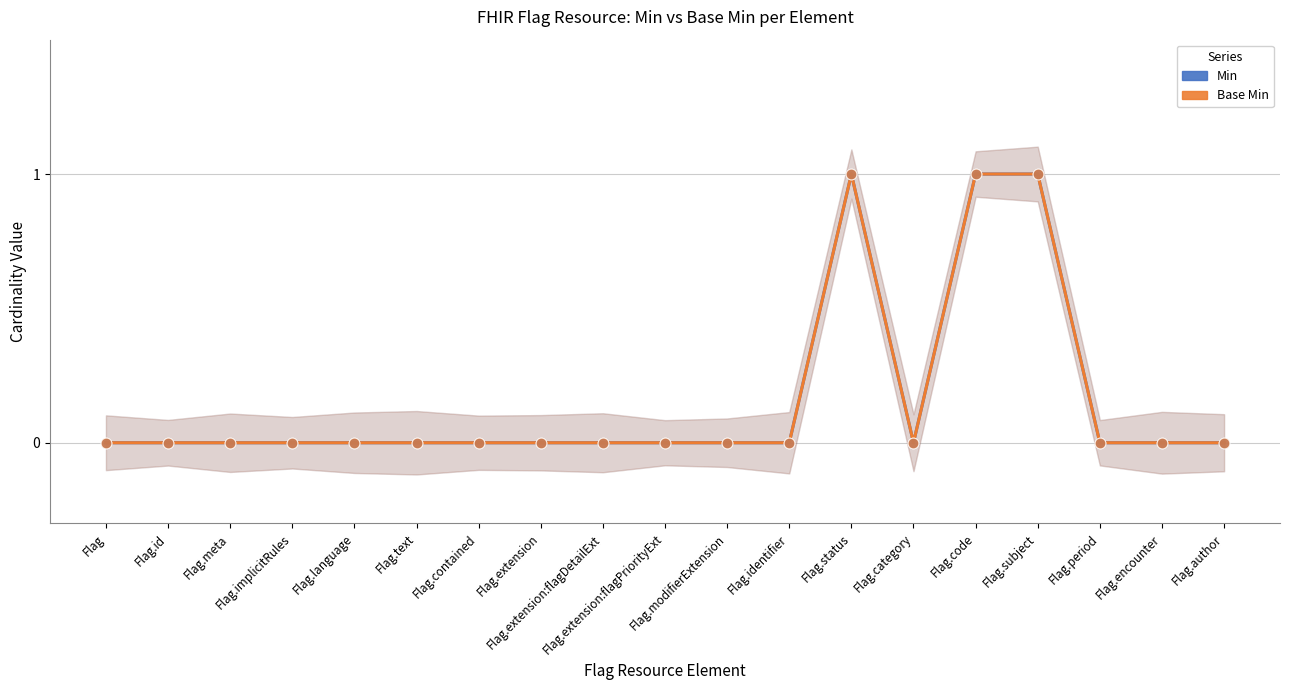

What is the total value across all series at Flag.status?

2